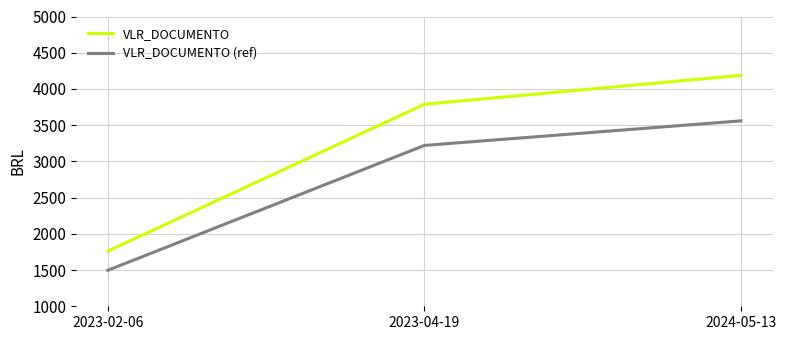

What are all the series names shown in the legend?

VLR_DOCUMENTO, VLR_DOCUMENTO (ref)